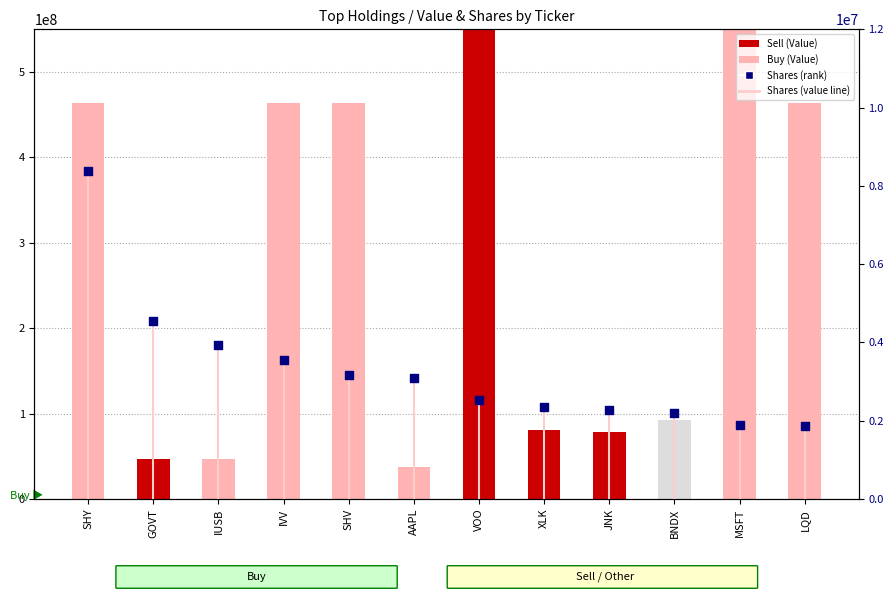

Approximately how many times larger is the value at SHY compared to VOO?

3.3